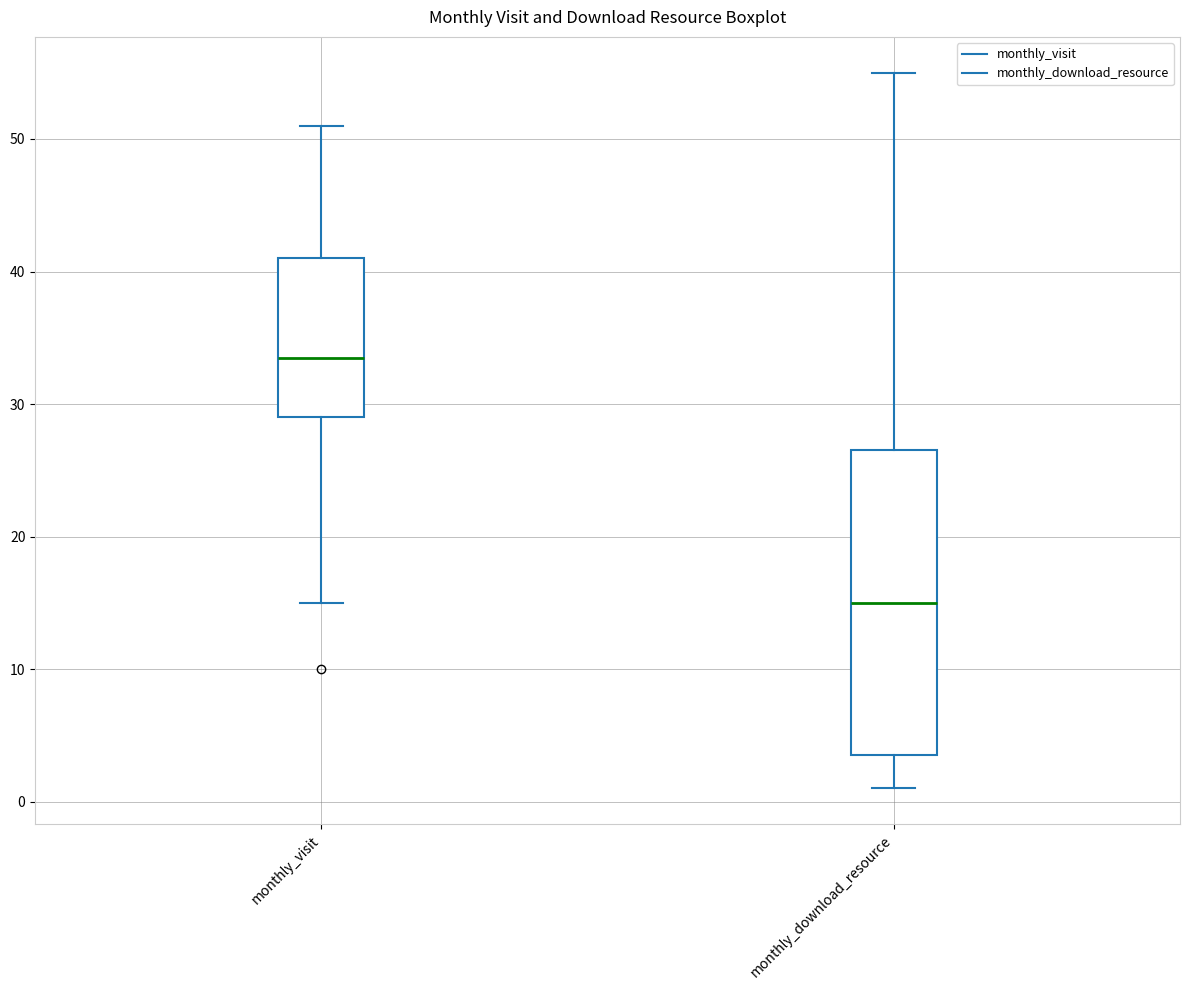

Comparing the boxes themselves (not the whiskers), which one is the tallest?

monthly_download_resource